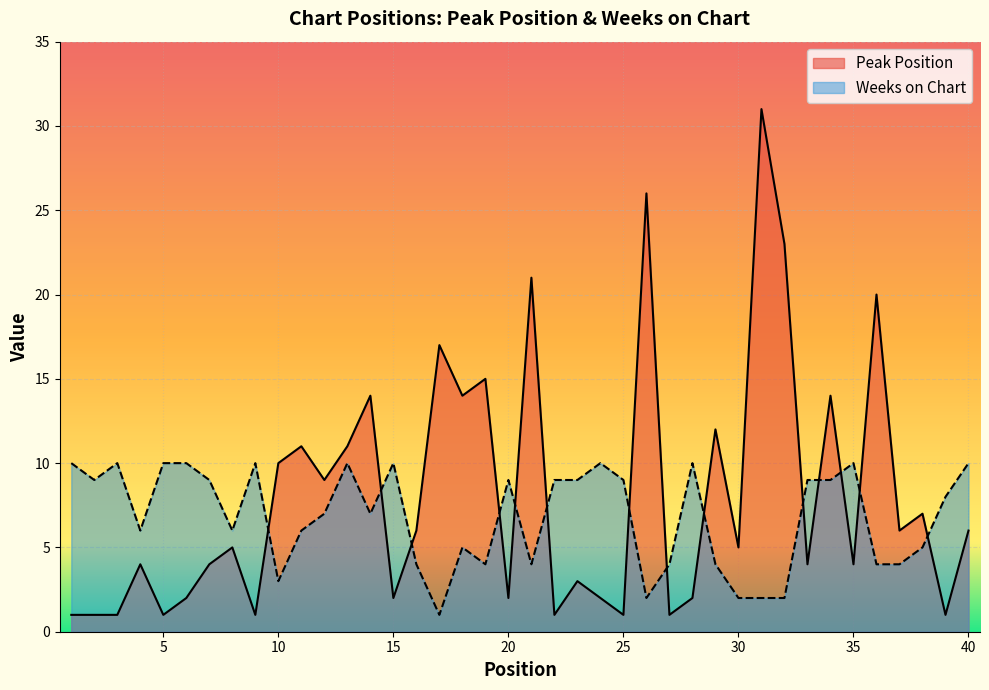

List the series in order of their peak value, highest first.

Peak Position, Weeks on Chart